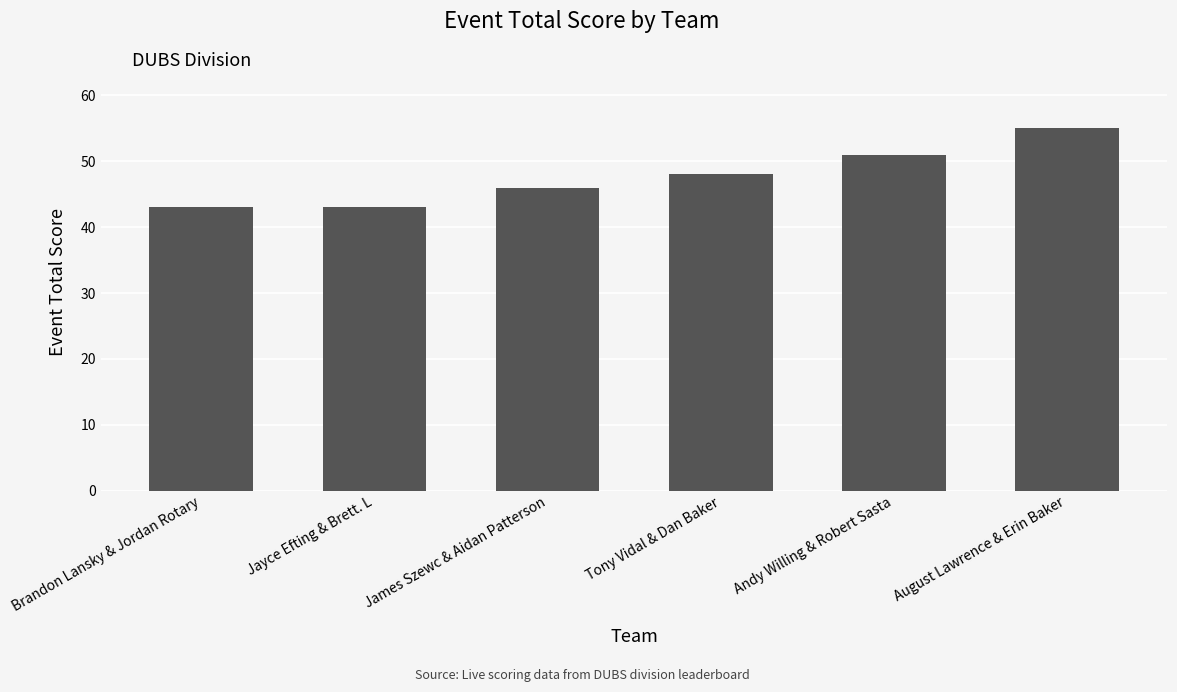

Reading left to right, extract all data points from this chart.

43	43	46	48	51	55